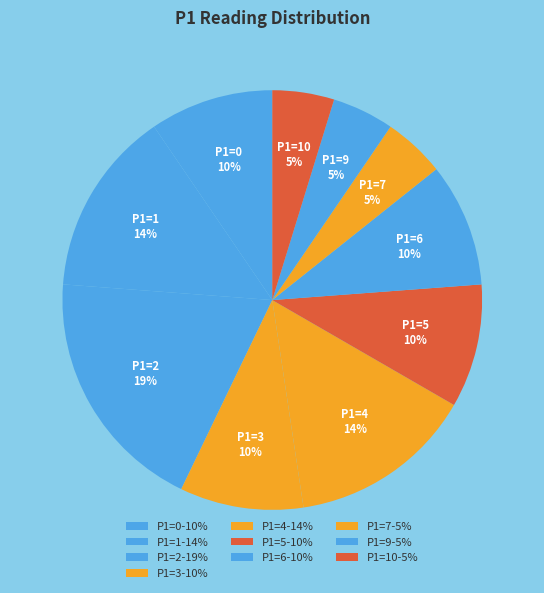

To the nearest percent, what is the combined percentage of P1=4 and P1=6?

24%